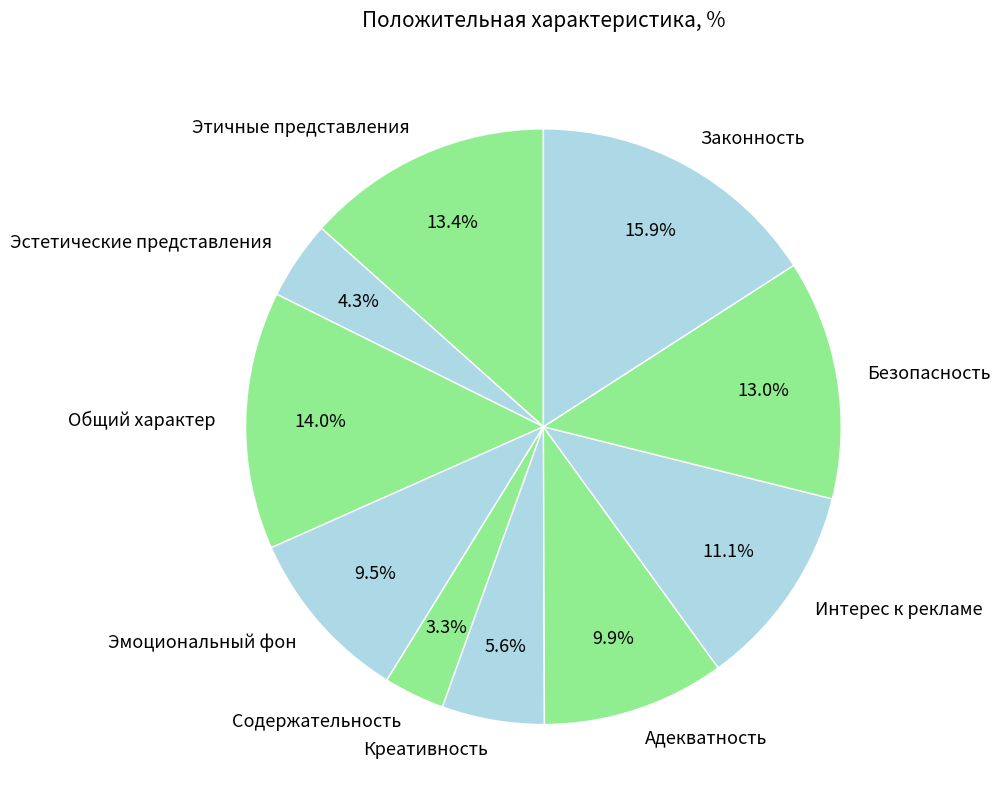

Which category has the smallest portion of the pie?

Содержательность